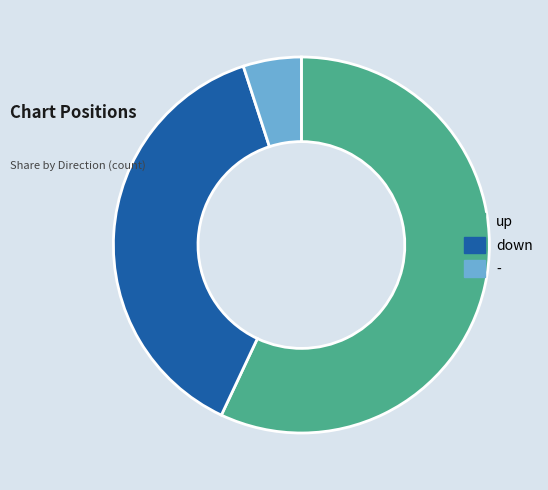

What is the ratio of the value at - to the value at down?

0.1